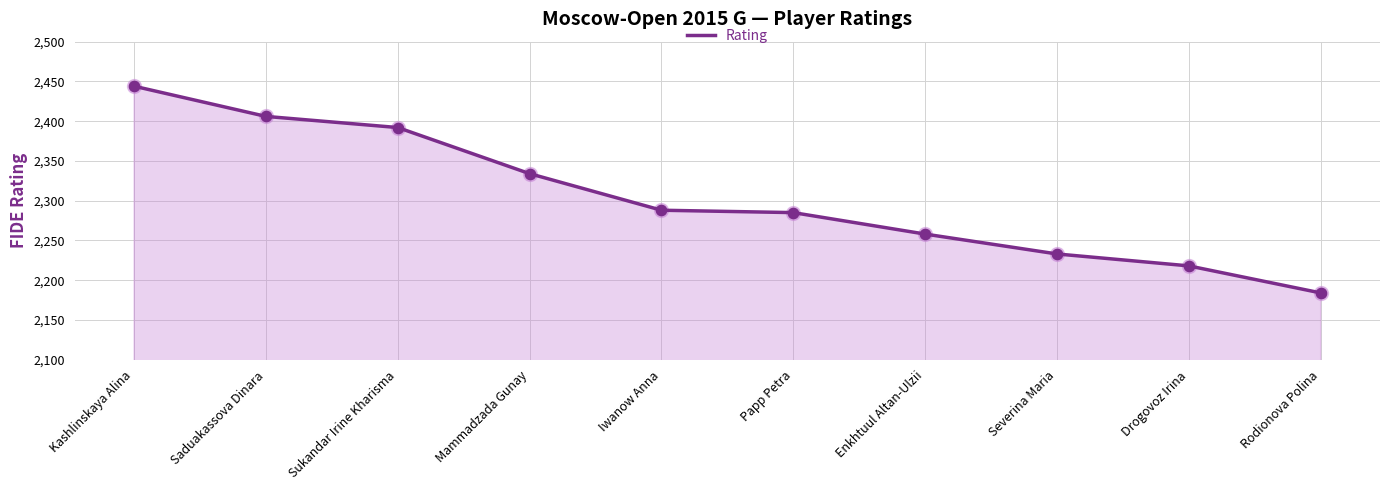

What is the change in value from Saduakassova Dinara to Drogovoz Irina?

-188